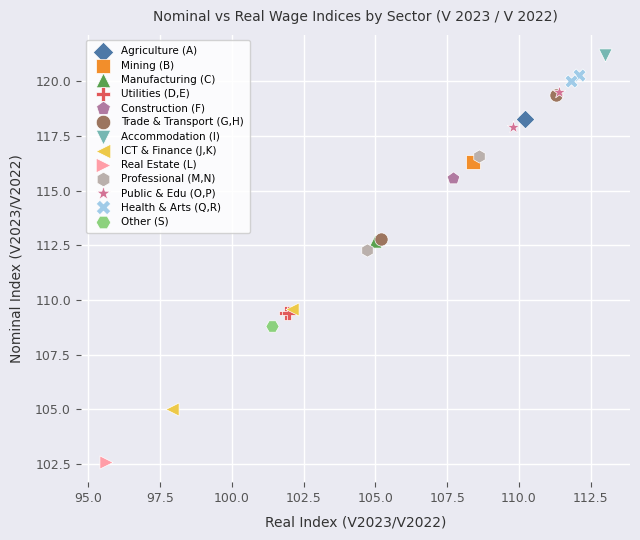

Which series contains the lowest Y value?

Real Estate (L)